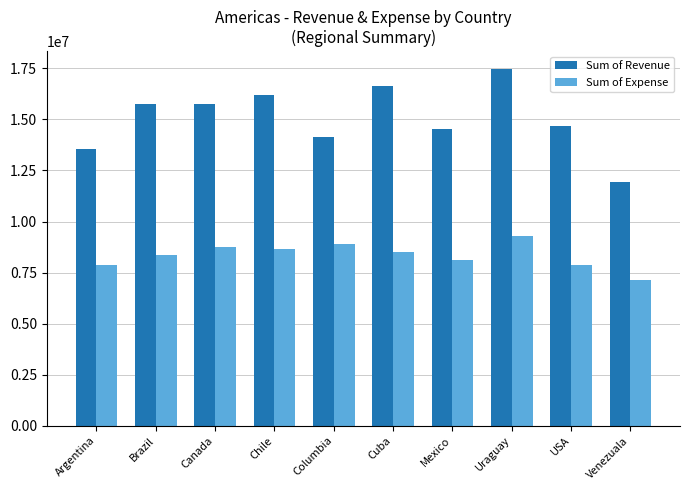

Is the value of Sum of Expense at Chile greater than the value of Sum of Revenue at Venezuala?

No